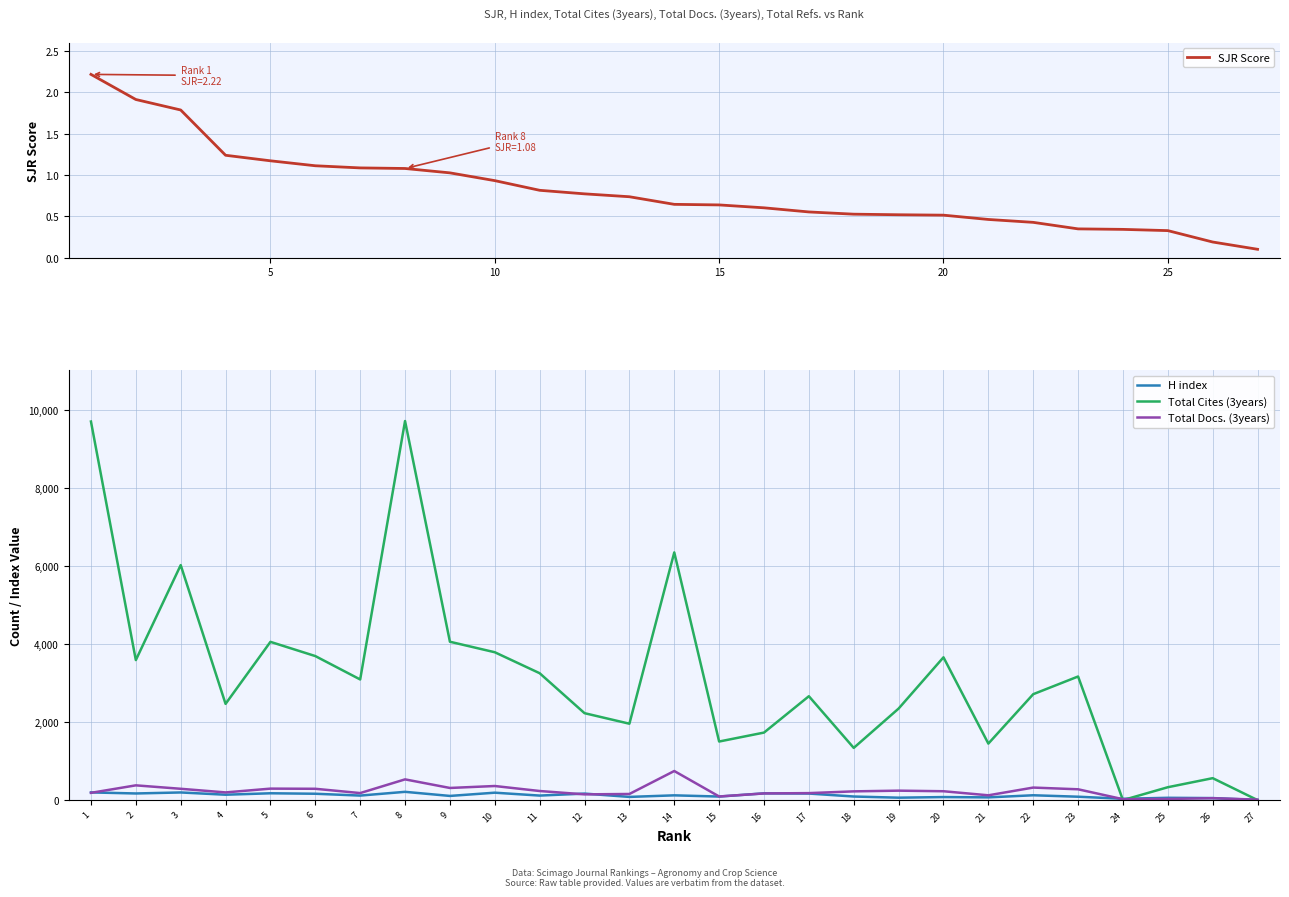

True or false: Total Docs. (3years) has more than 0 points higher than both neighbors.

True